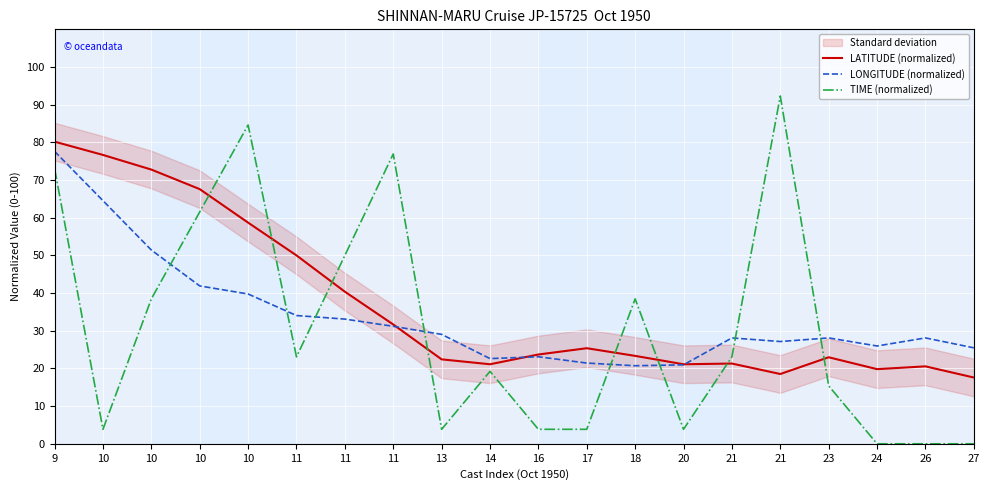

How many intersections are there between LATITUDE (normalized) and TIME (normalized)?

8